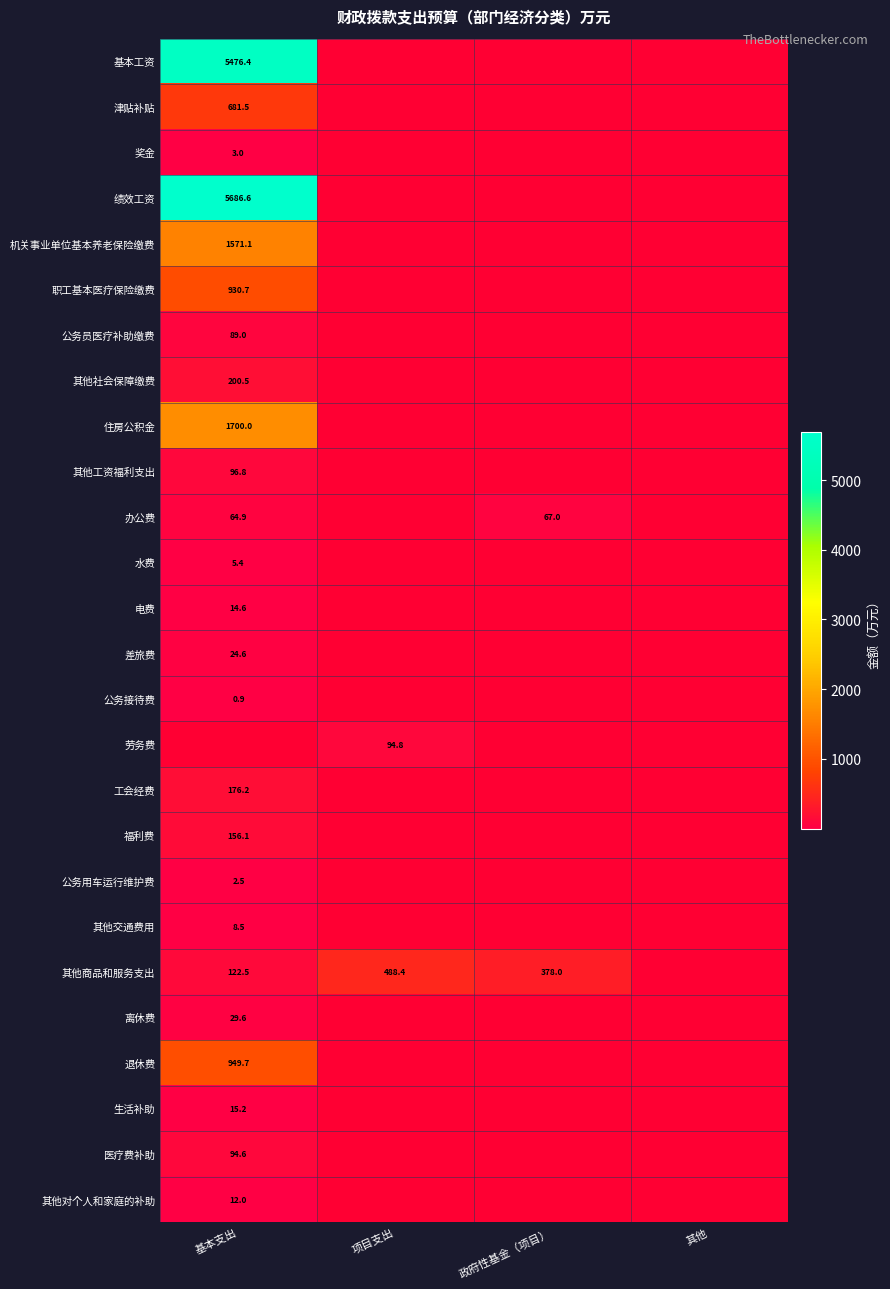

Is it true that 办公费 equals 46.5 at 政府性基金（项目）?

False